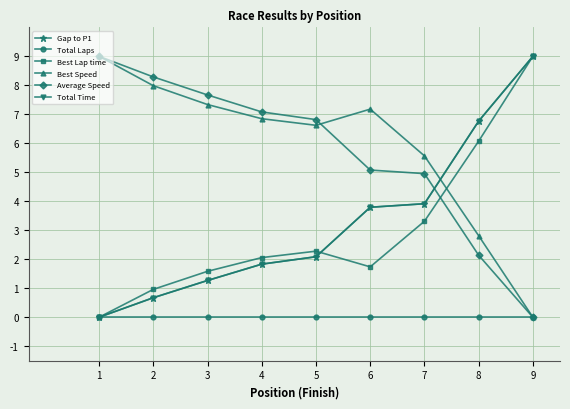

What is the average value of the Best Speed series?

5.9